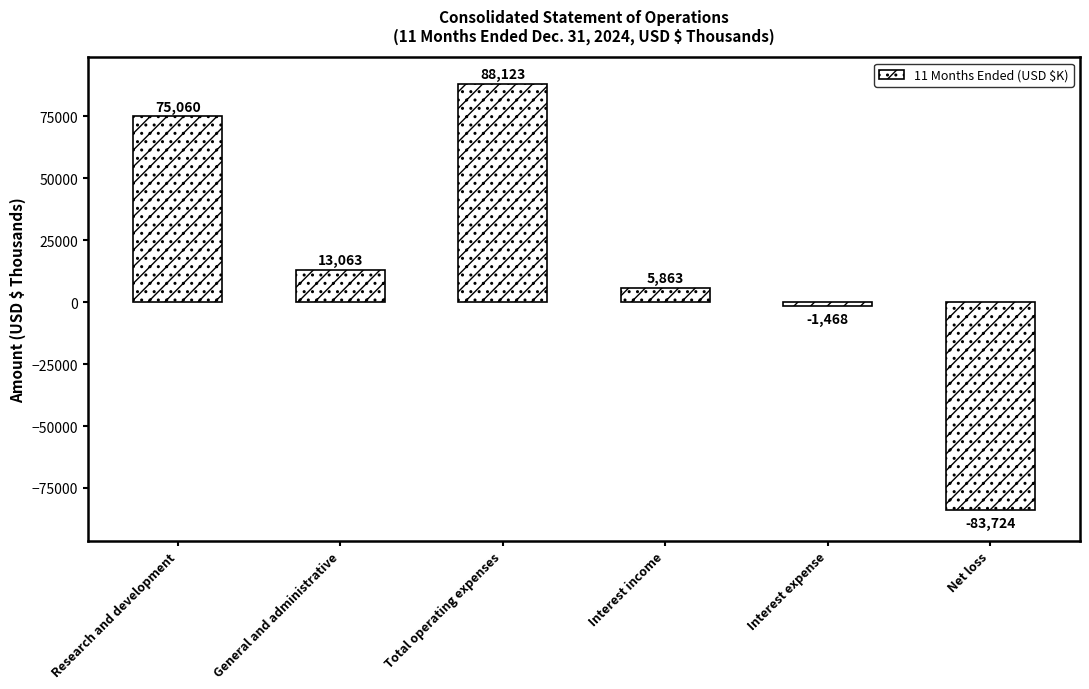

What is the difference between the second highest and second lowest values?

76528